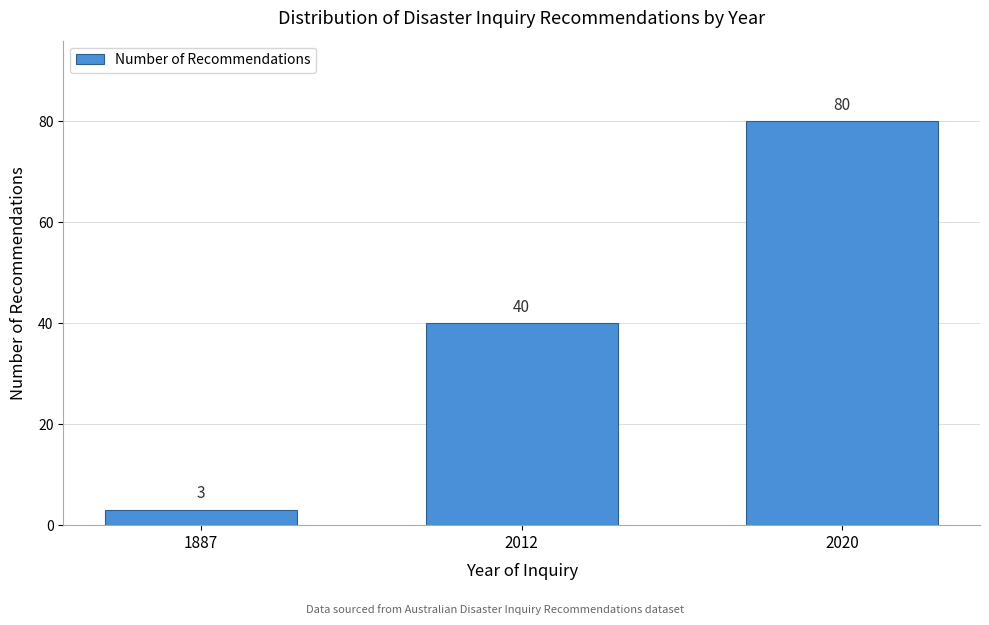

Reading left to right, extract all data points from this chart.

1887=3	2012=40	2020=80